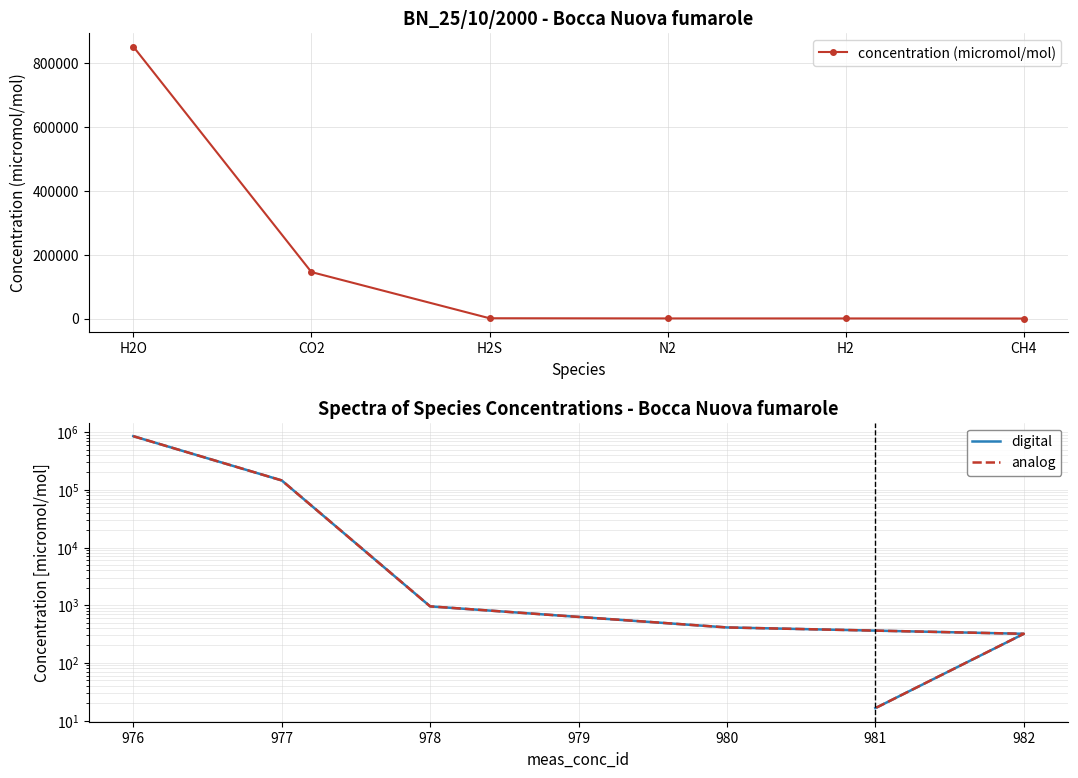

What is the difference between the maximum and minimum values in the concentration (micromol/mol) series?

852483.6